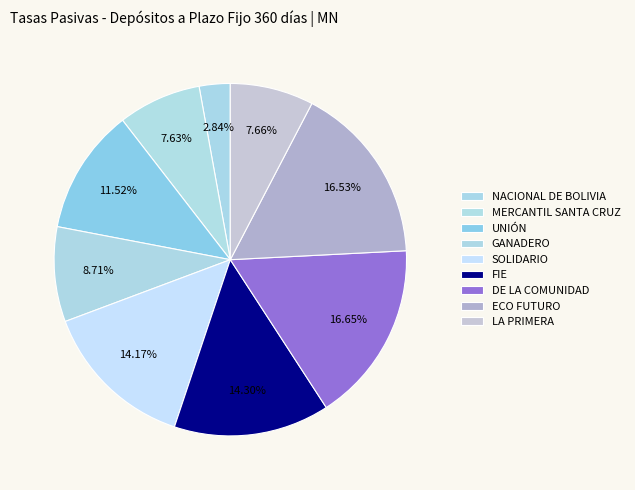

How many slices are in this pie chart?

9